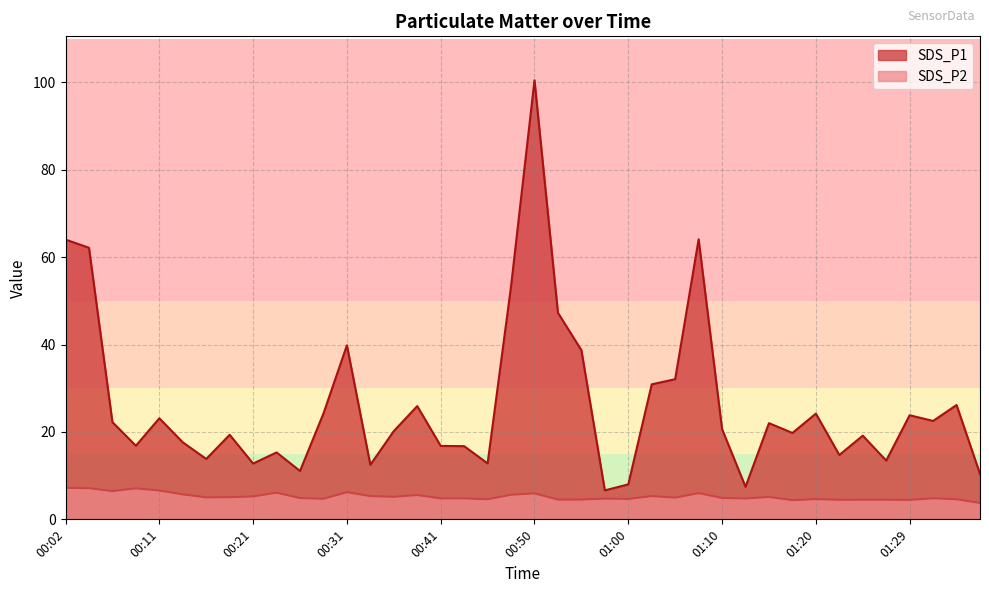

Which series has the widest spread of values?

SDS_P1